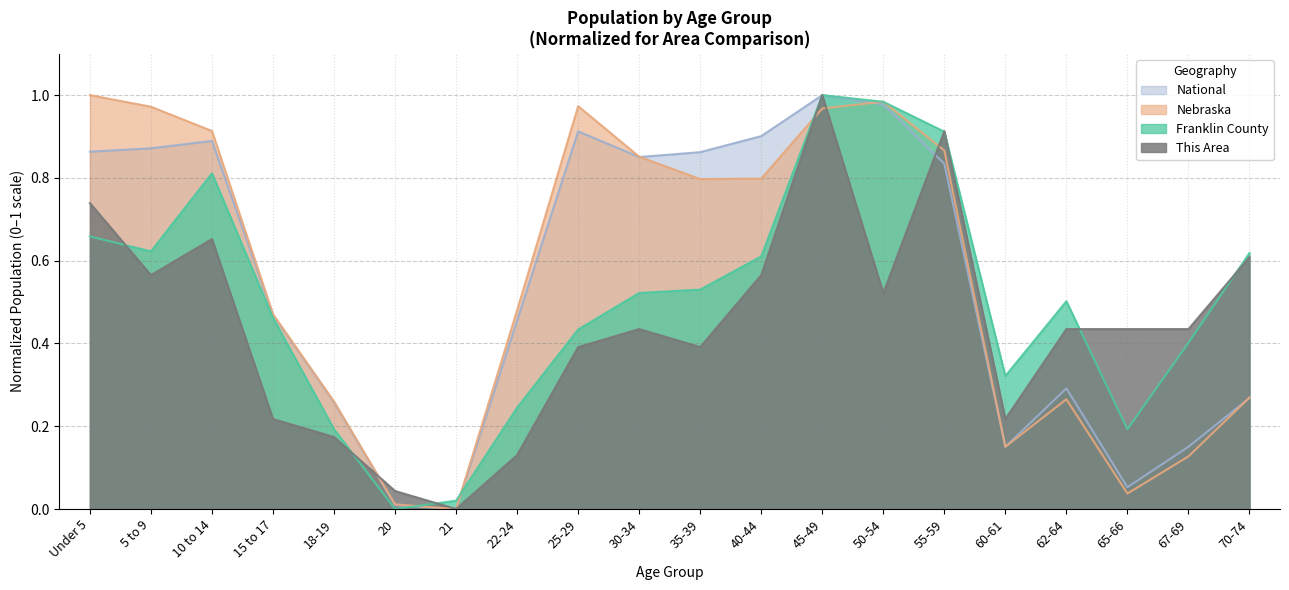

True or false: This Area and Franklin County intersect in this chart.

True